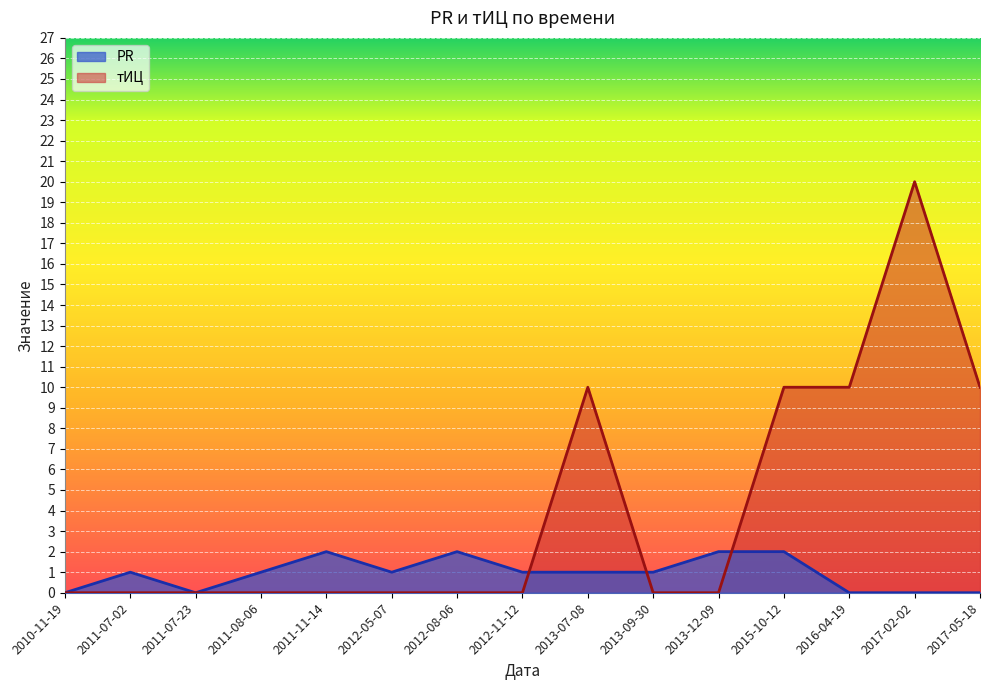

Where is the first local minimum for PR?

2011-07-23